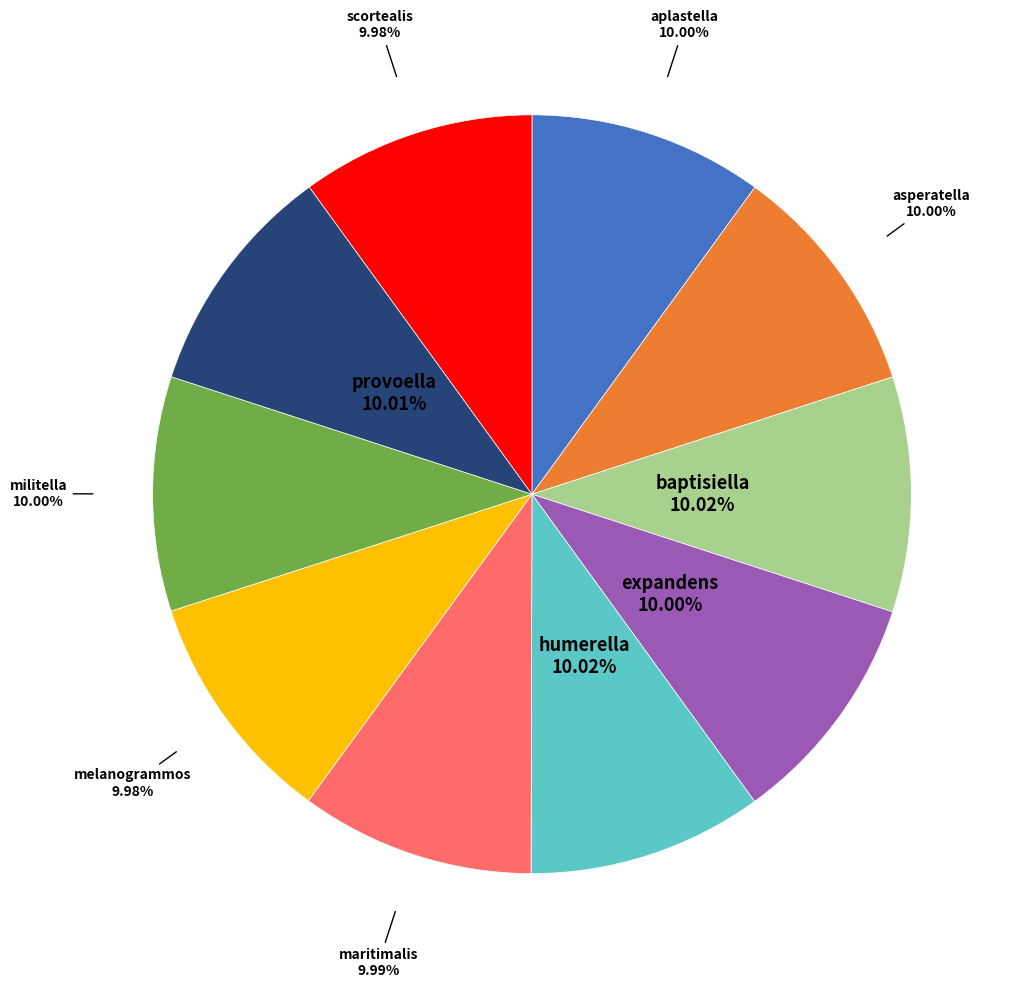

How many slices are in this pie chart?

10